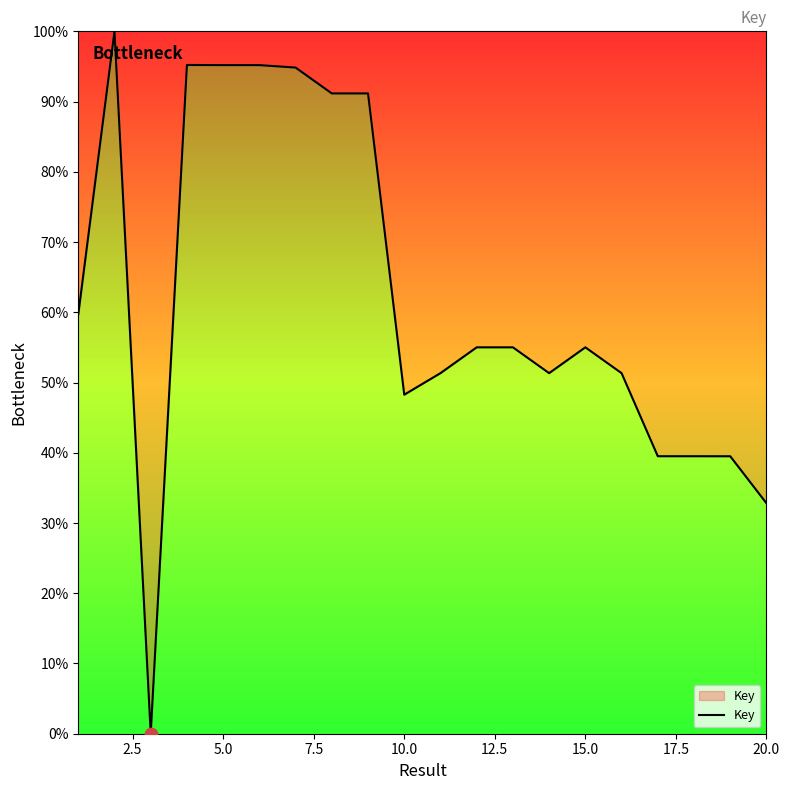

Does the chart have visible grid lines?

No